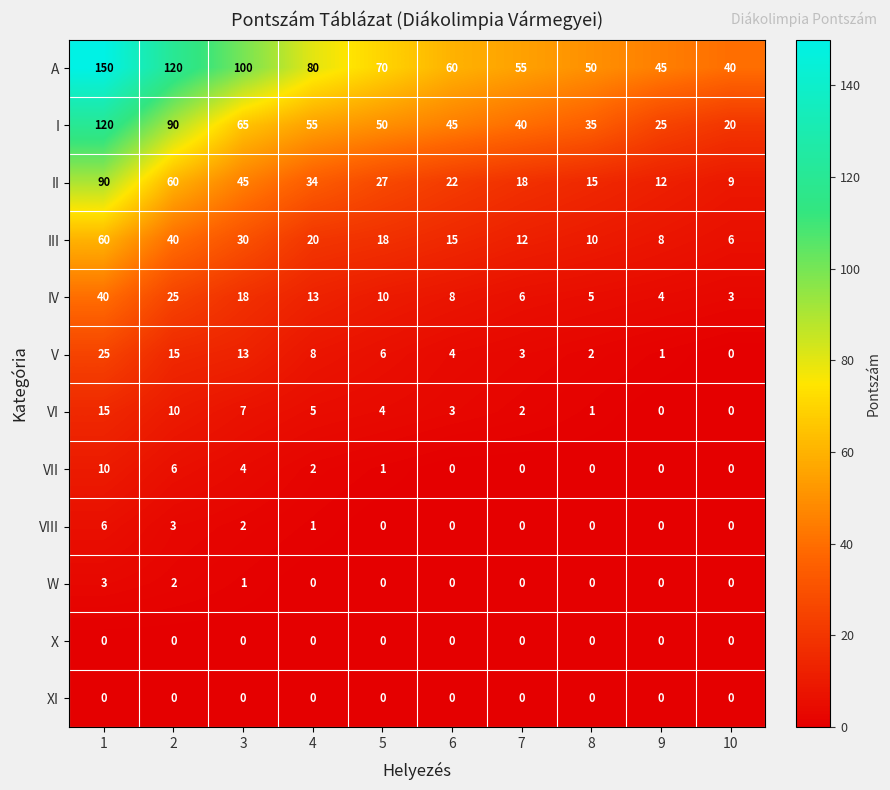

What is the difference between the highest and lowest values at 5?

70